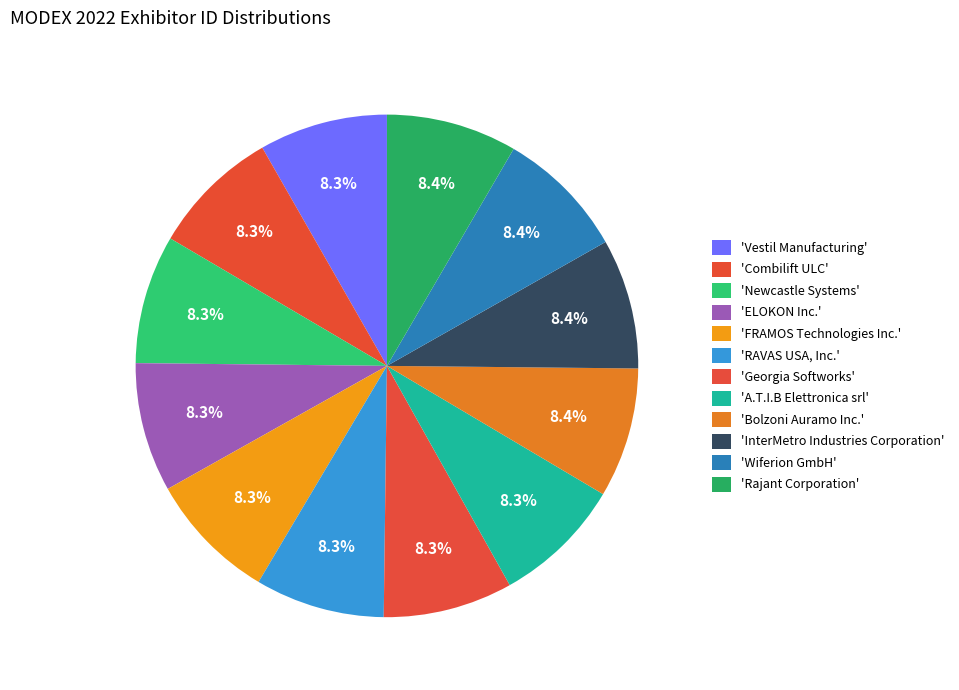

Which slice is the smallest?

Vestil Manufacturing